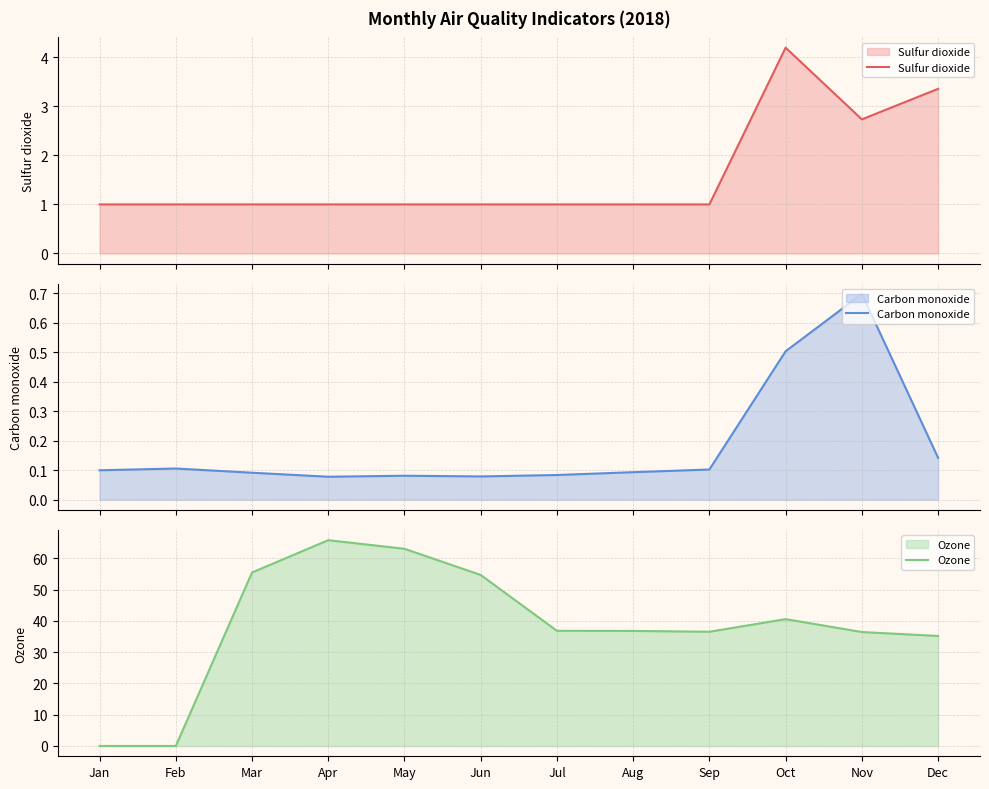

What is the difference between the maximum and second lowest values in the Carbon monoxide series?

0.6